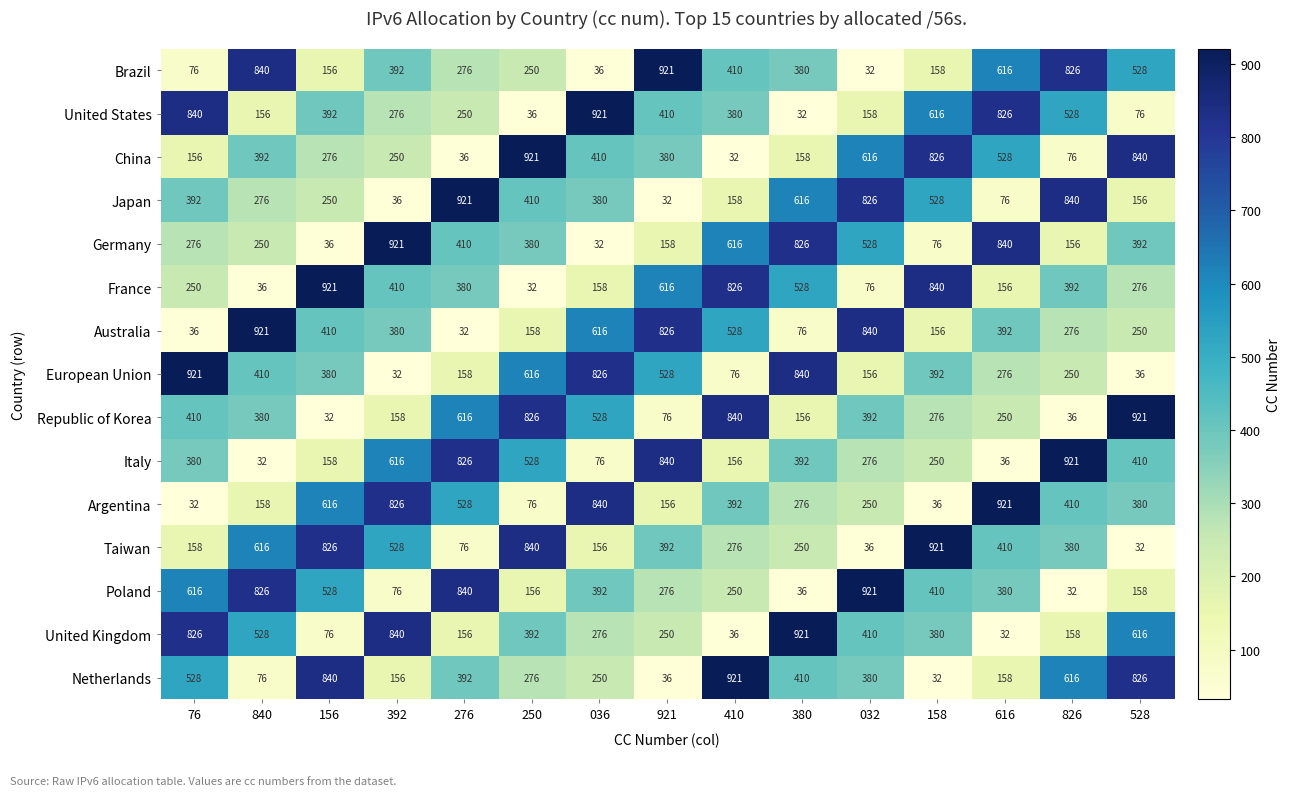

What is the minimum value shown in the chart?

32